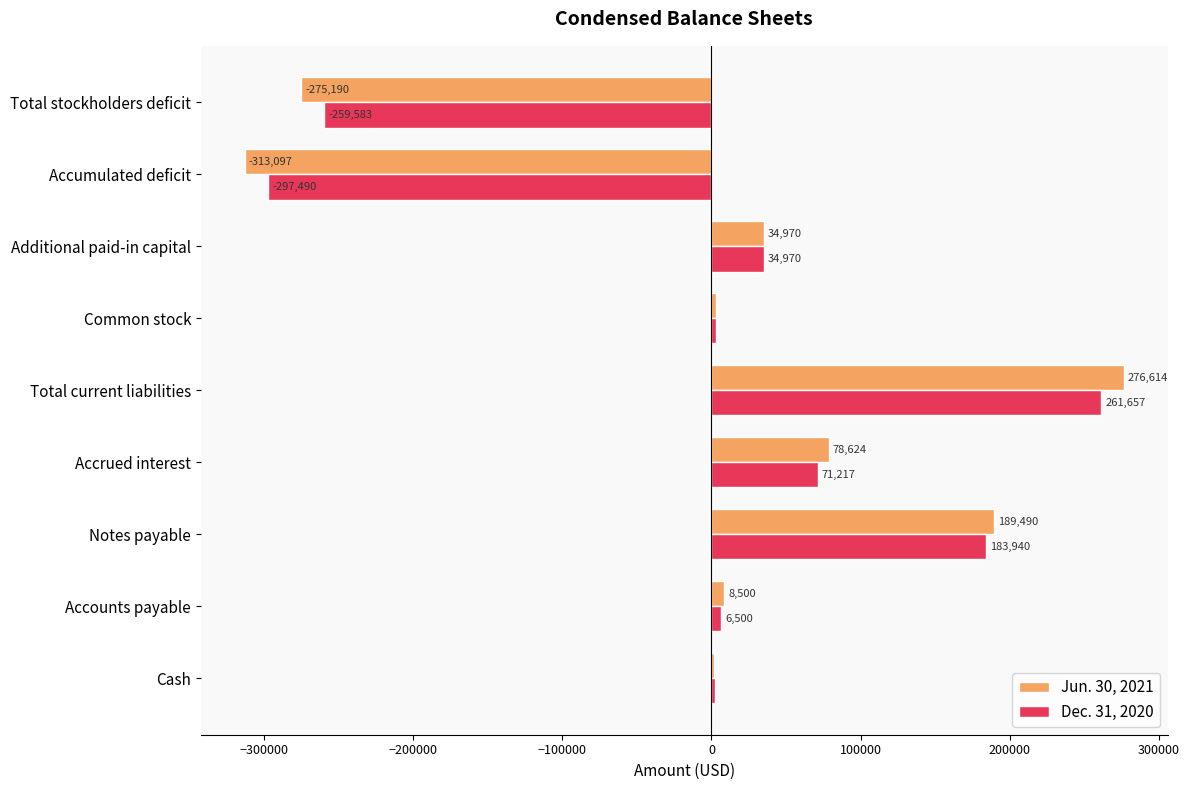

What is the highest value of the Dec. 31, 2020 series?

261657